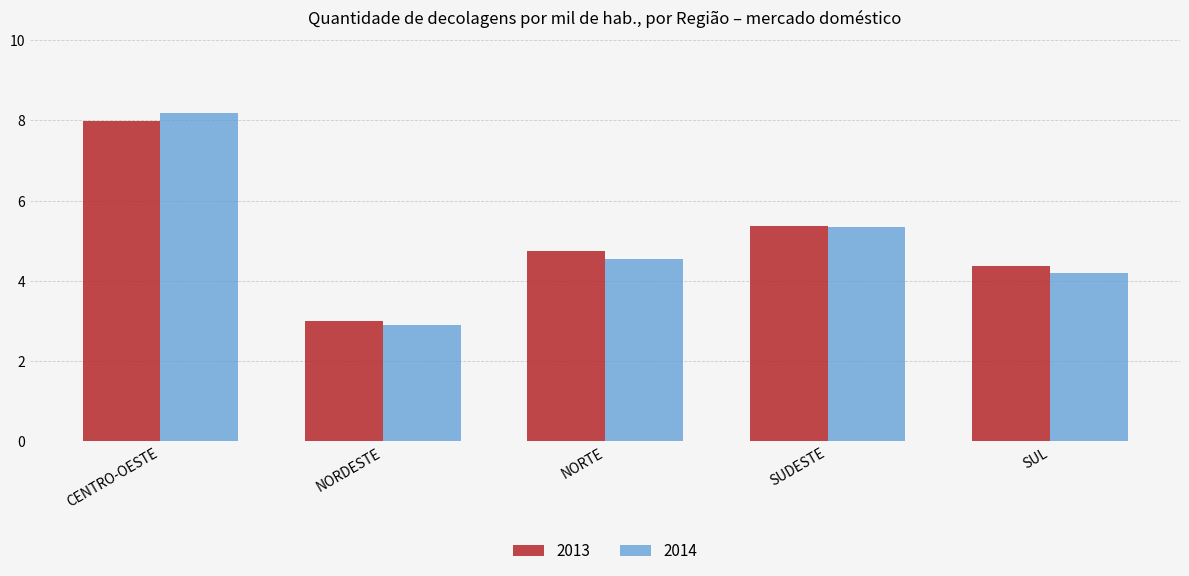

What is the difference between the maximum and minimum values in the 2013 series?

5.0